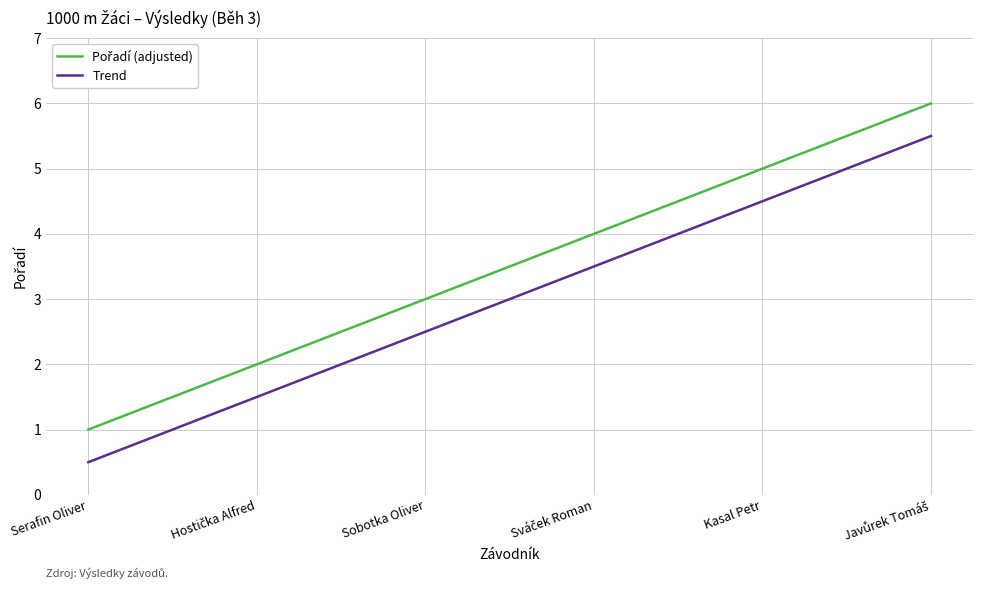

What position from the right is Kasal Petr?

2